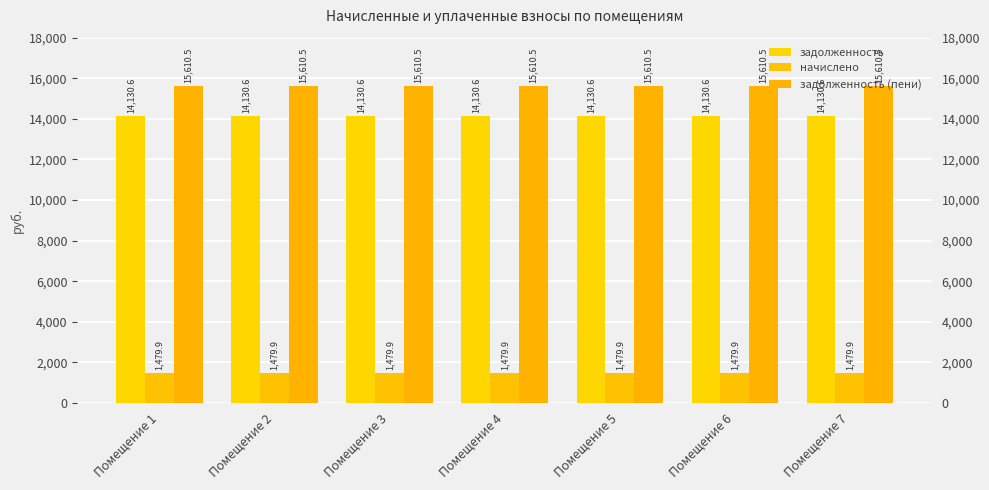

Which series has the largest range (max minus min)?

задолженность